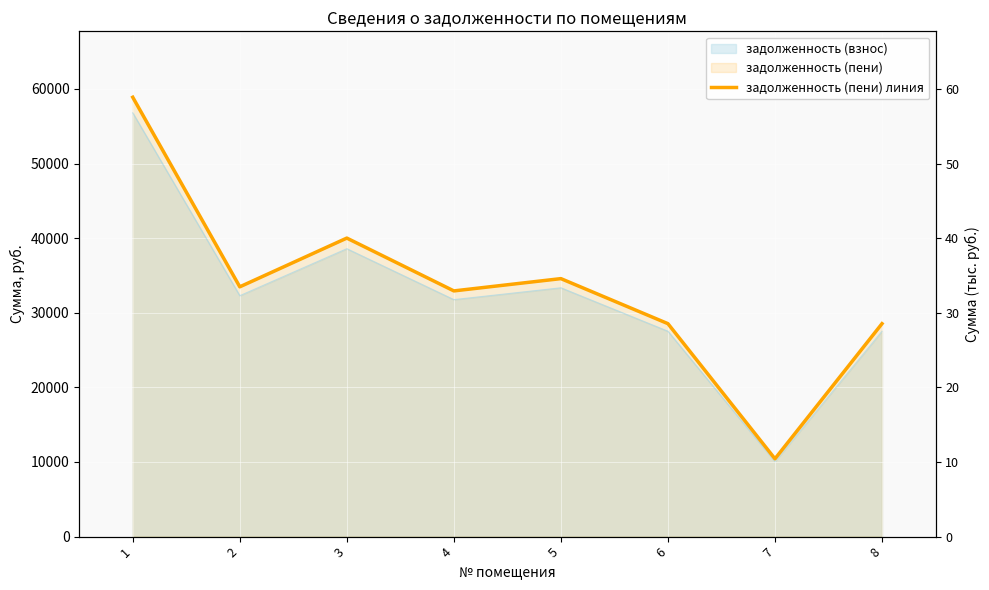

What is the smallest value displayed?

10428.7